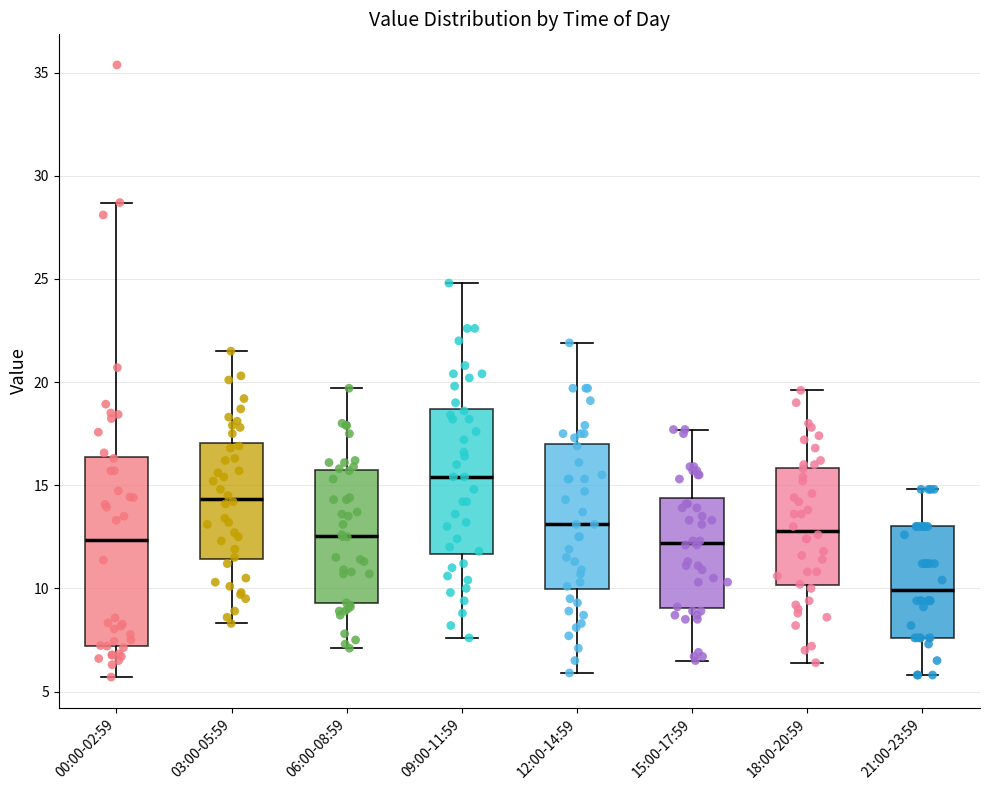

Reading left to right, transcribe this box plot: for each box, give where its median line is, the range the box spans, and where its two whiskers end, as read against the y-axis. The values are not printed on the chart, so give them approximately, as read against the axis.

00:00-02:59: median 12.5, box 7.0 to 16.5, whiskers 5.5 to 28.5
03:00-05:59: median 14.5, box 11.5 to 17.0, whiskers 8.5 to 21.5
06:00-08:59: median 12.5, box 9.5 to 15.5, whiskers 7.0 to 19.5
09:00-11:59: median 15.5, box 11.5 to 18.5, whiskers 7.5 to 25.0
12:00-14:59: median 13.0, box 10.0 to 17.0, whiskers 6.0 to 22.0
15:00-17:59: median 12.0, box 9.0 to 14.5, whiskers 6.5 to 17.5
18:00-20:59: median 13.0, box 10.0 to 16.0, whiskers 6.5 to 19.5
21:00-23:59: median 10.0, box 7.5 to 13.0, whiskers 6.0 to 15.0